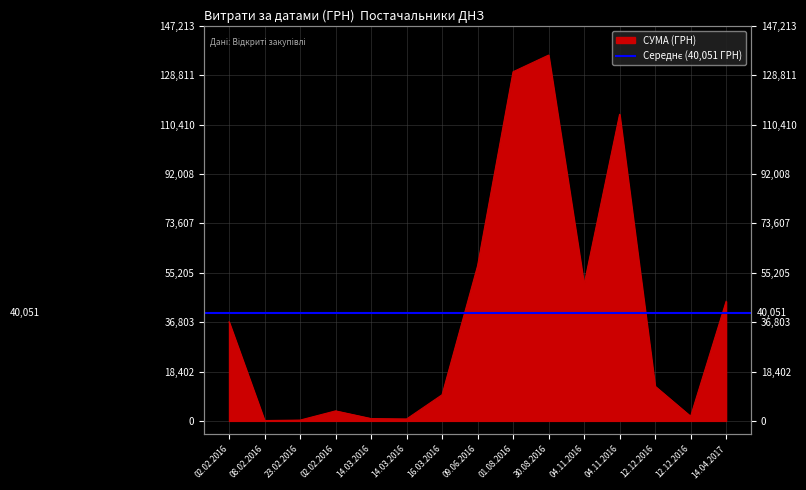

Which label corresponds to the largest value in the chart?

30.08.2016